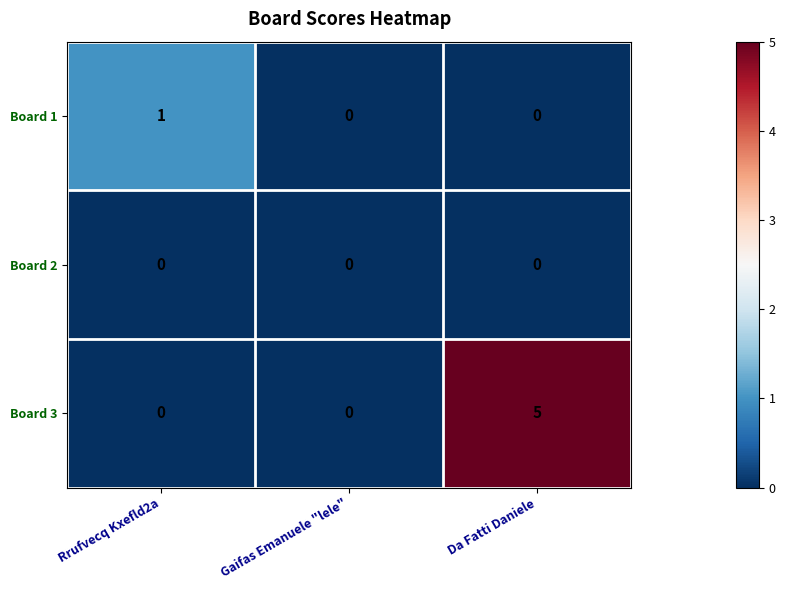

Reading left to right, extract all data points from this chart.

Board 1: Rrufvecq Kxefld2a=1	Gaifas Emanuele "lele"=0	Da Fatti Daniele=0
Board 2: Rrufvecq Kxefld2a=0	Gaifas Emanuele "lele"=0	Da Fatti Daniele=0
Board 3: Rrufvecq Kxefld2a=0	Gaifas Emanuele "lele"=0	Da Fatti Daniele=5